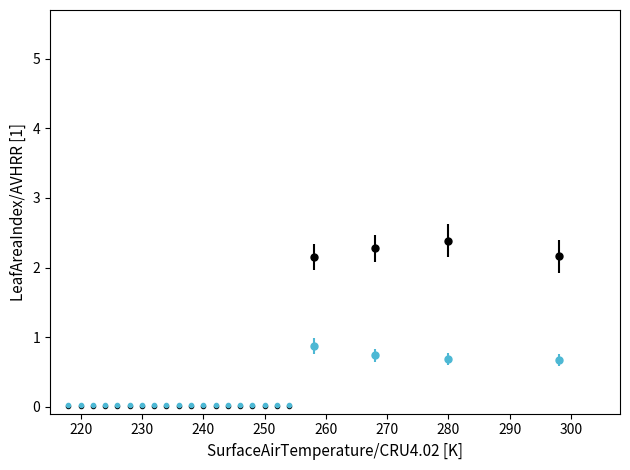

What is the maximum value shown in the chart?

2.4